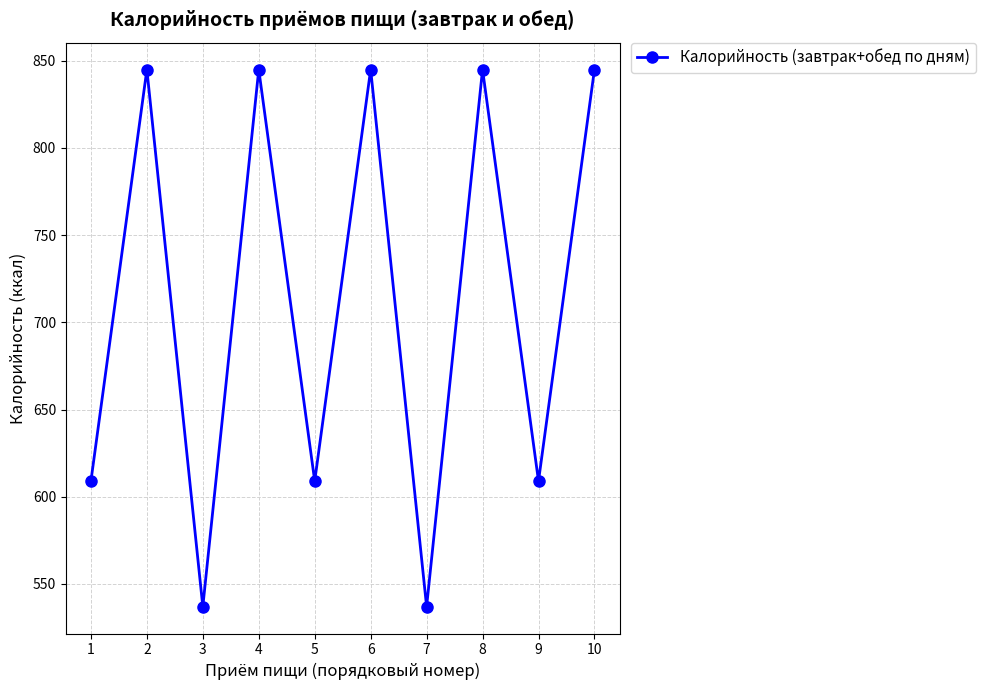

How many values are below 845?

5